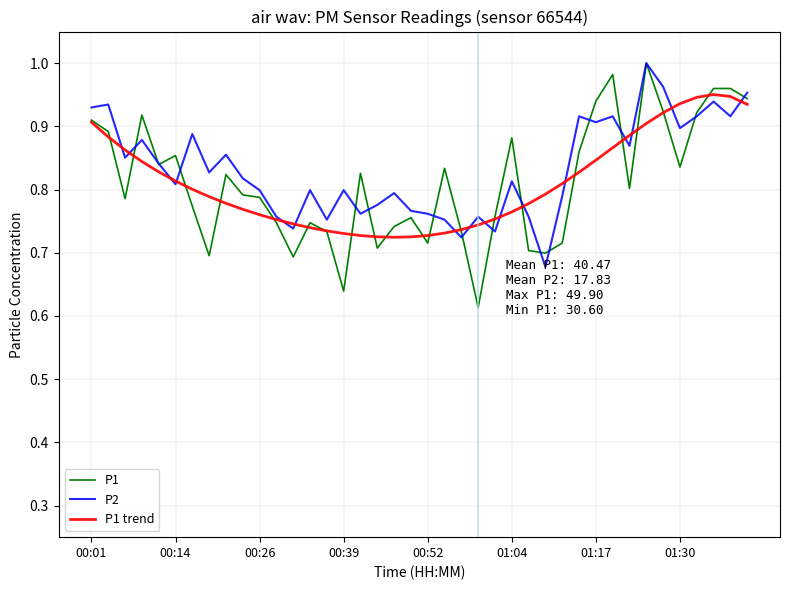

Which series has the widest spread of values?

P1